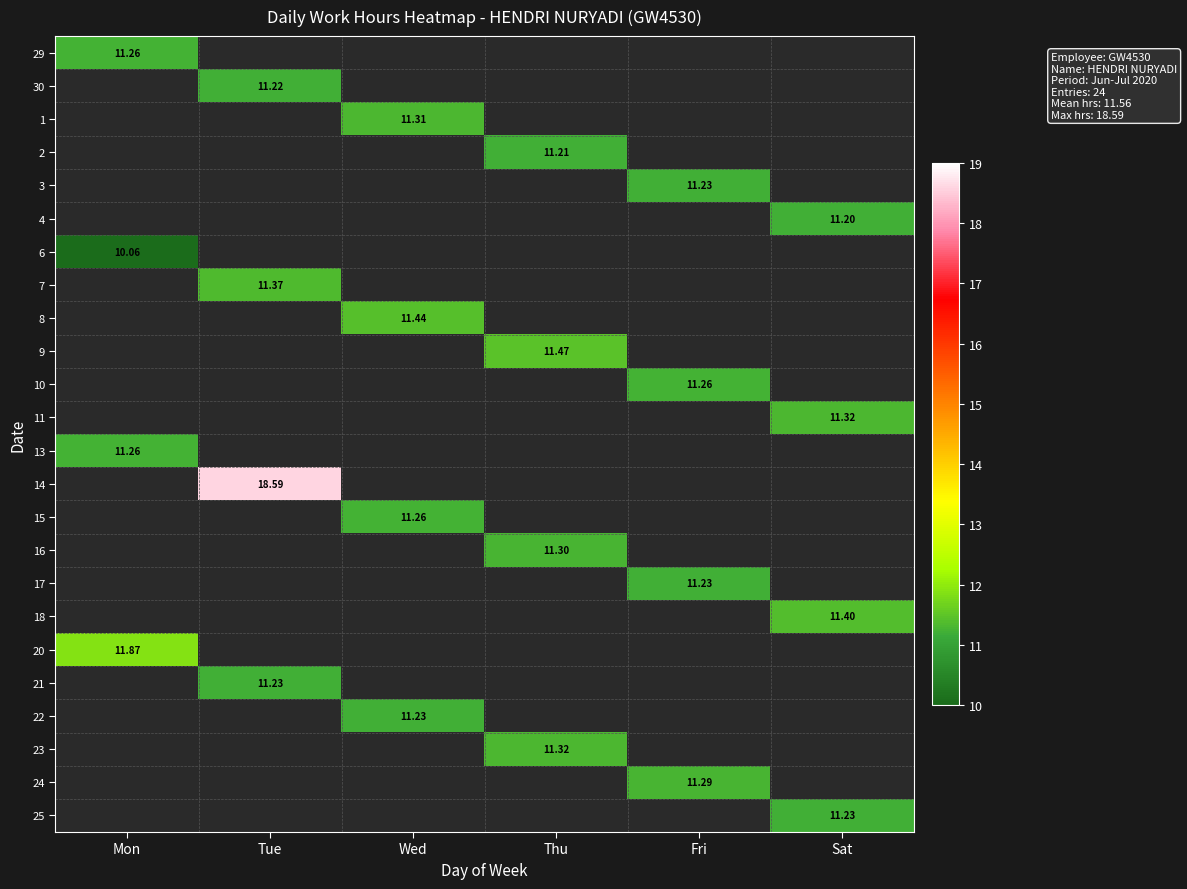

At how many categories does at least one series exceed 12?

1